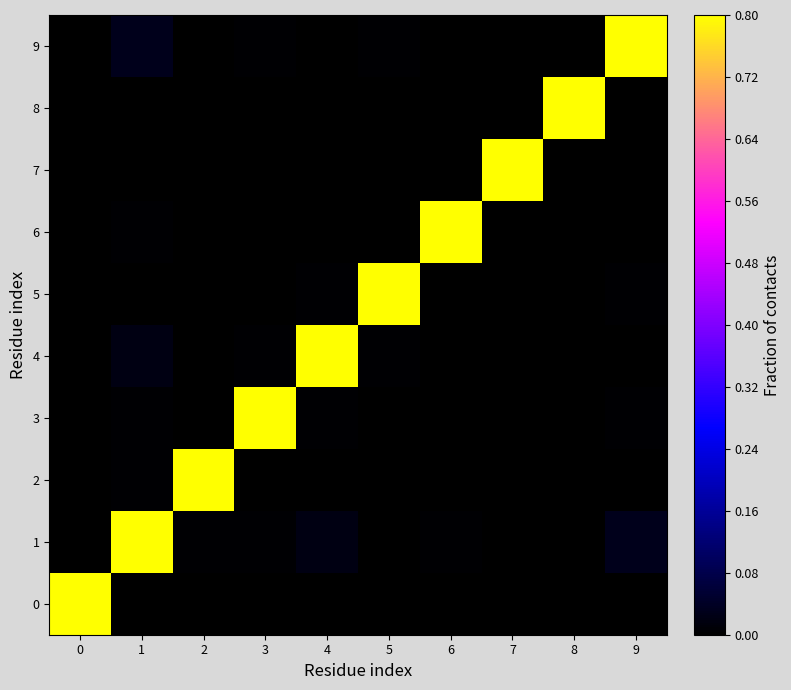

Which series has the largest total across all categories?

1